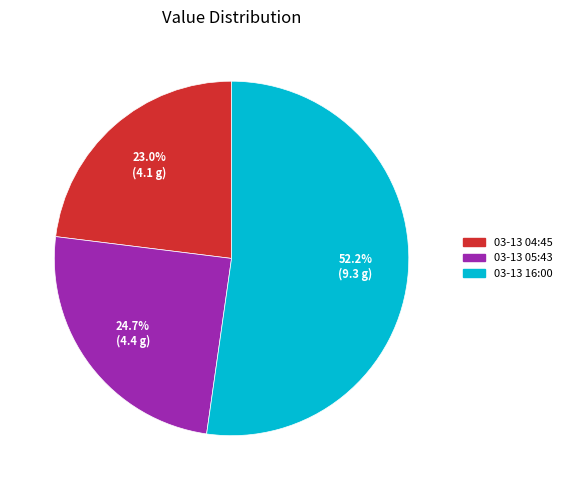

Does any single category account for the majority?

Yes